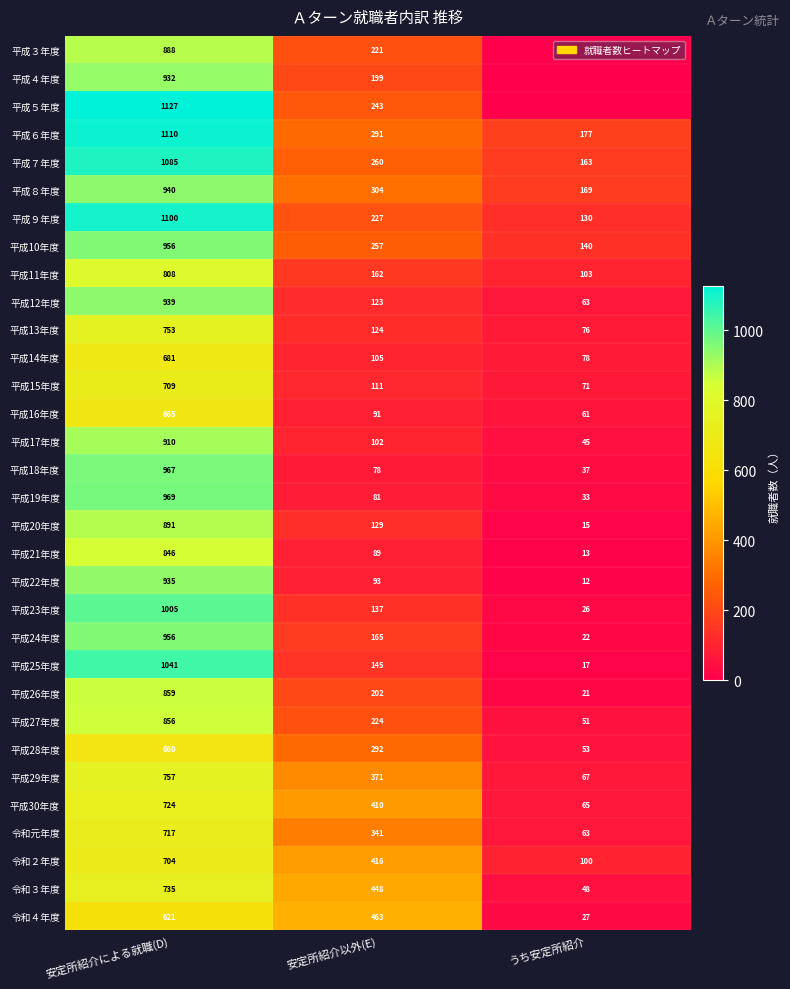

What is the total value across all series at 安定所紹介以外(E)?

6904